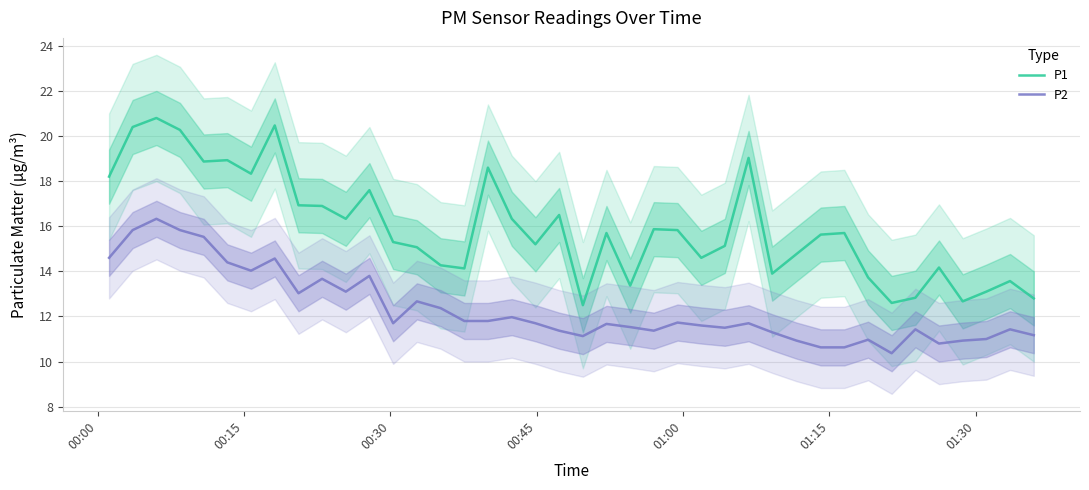

How many lines are shown in the chart?

2